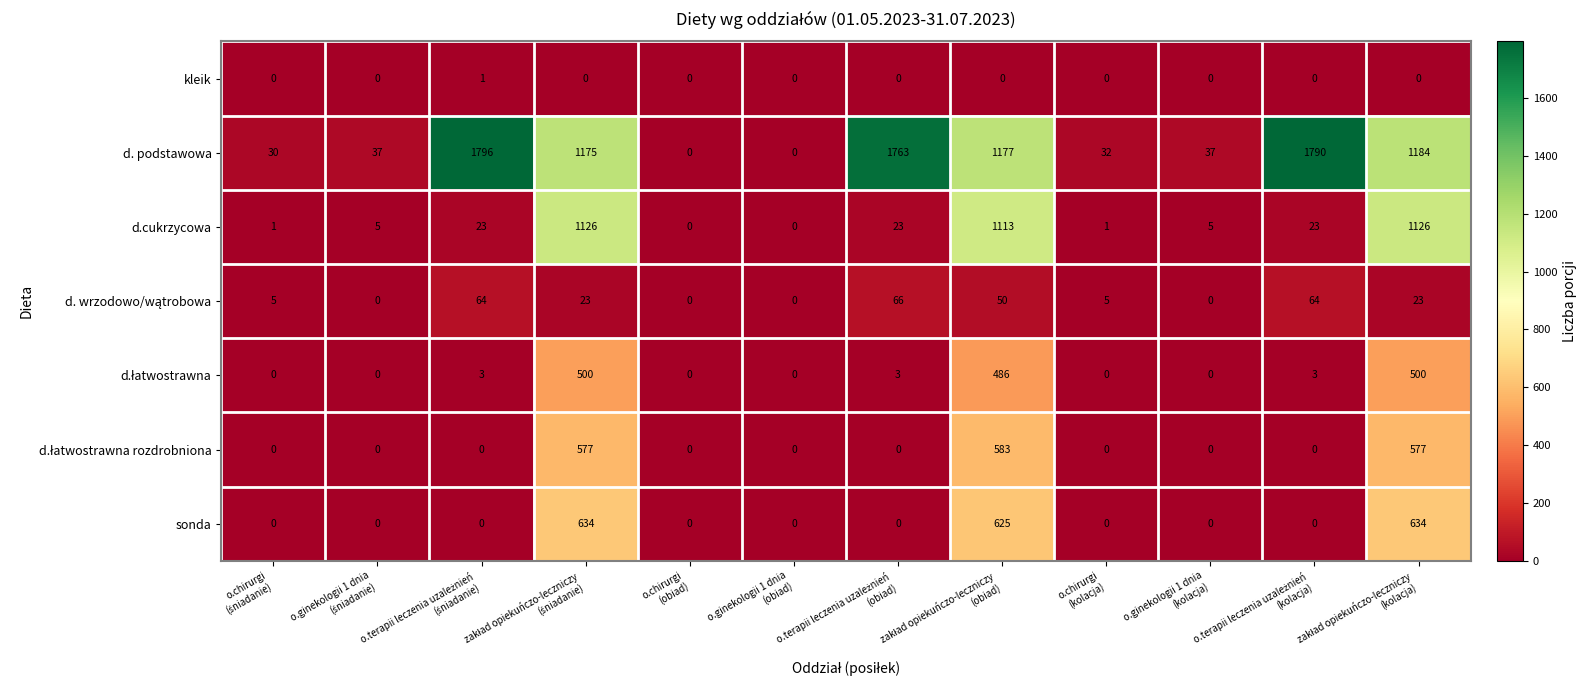

What is the difference between the maximum and second lowest values in the d. podstawowa series?

1796